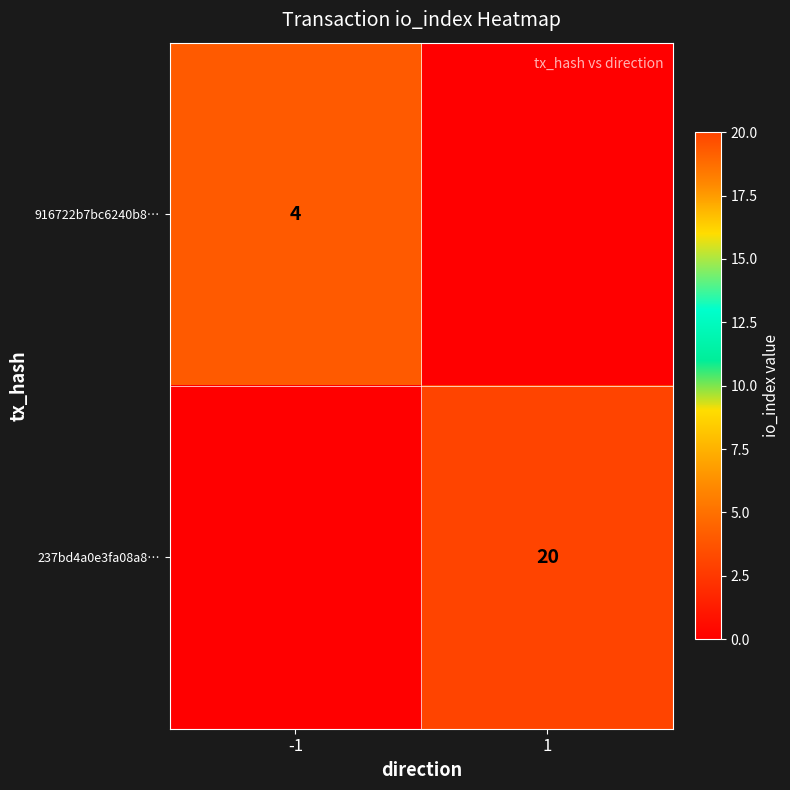

True or false: 237bd4a0e3fa08a8… has a value of 36 at 1.

False